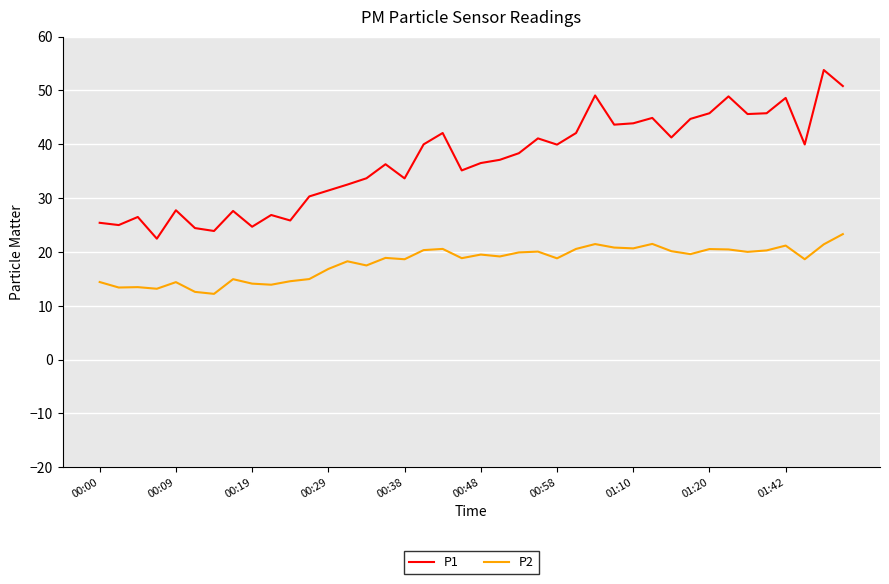

True or false: P2 and P1 cross at least once.

False